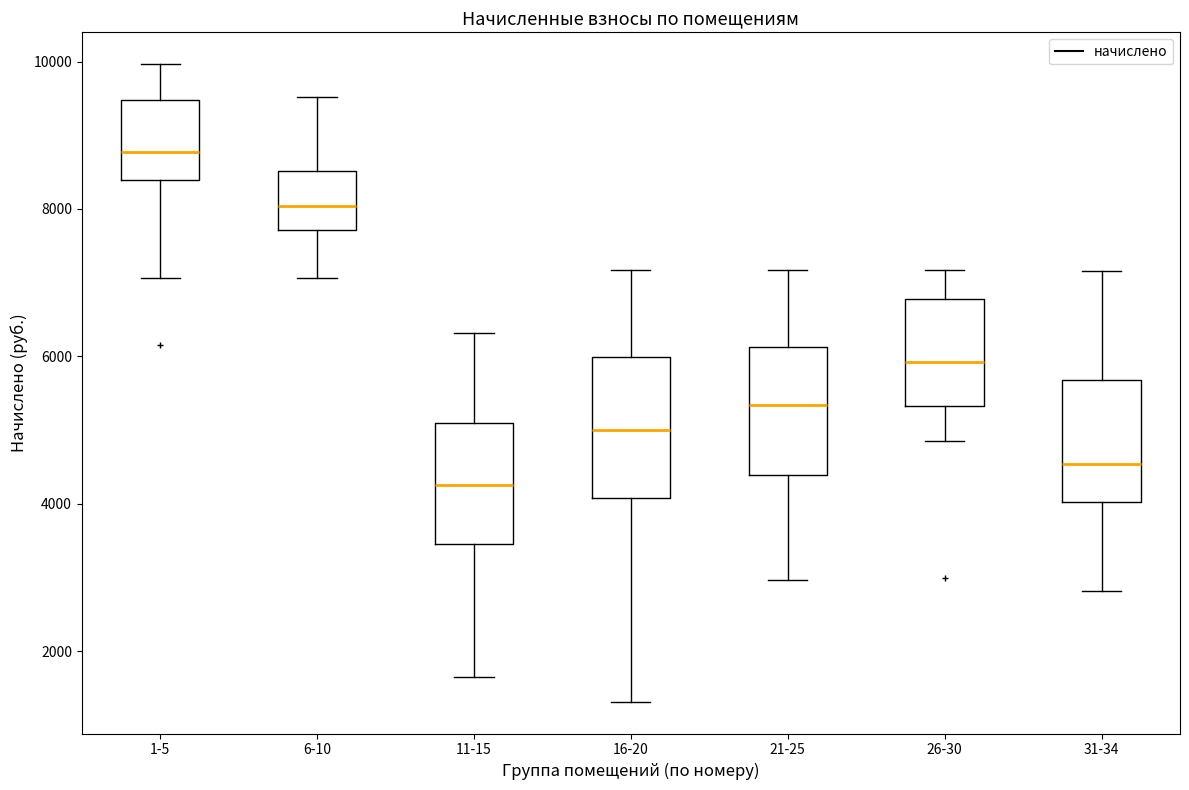

Reading left to right, read every box against the y-axis: the position of its median line, the range the box covers, and the ends of its whiskers. The values are not printed on the chart, so give them approximately, as read against the axis.

1-5: median 8800, box 8400 to 9400, whiskers 7000 to 10000
6-10: median 8000, box 7800 to 8600, whiskers 7000 to 9600
11-15: median 4200, box 3400 to 5000, whiskers 1600 to 6400
16-20: median 5000, box 4000 to 6000, whiskers 1400 to 7200
21-25: median 5400, box 4400 to 6200, whiskers 3000 to 7200
26-30: median 6000, box 5400 to 6800, whiskers 4800 to 7200
31-34: median 4600, box 4000 to 5600, whiskers 2800 to 7200